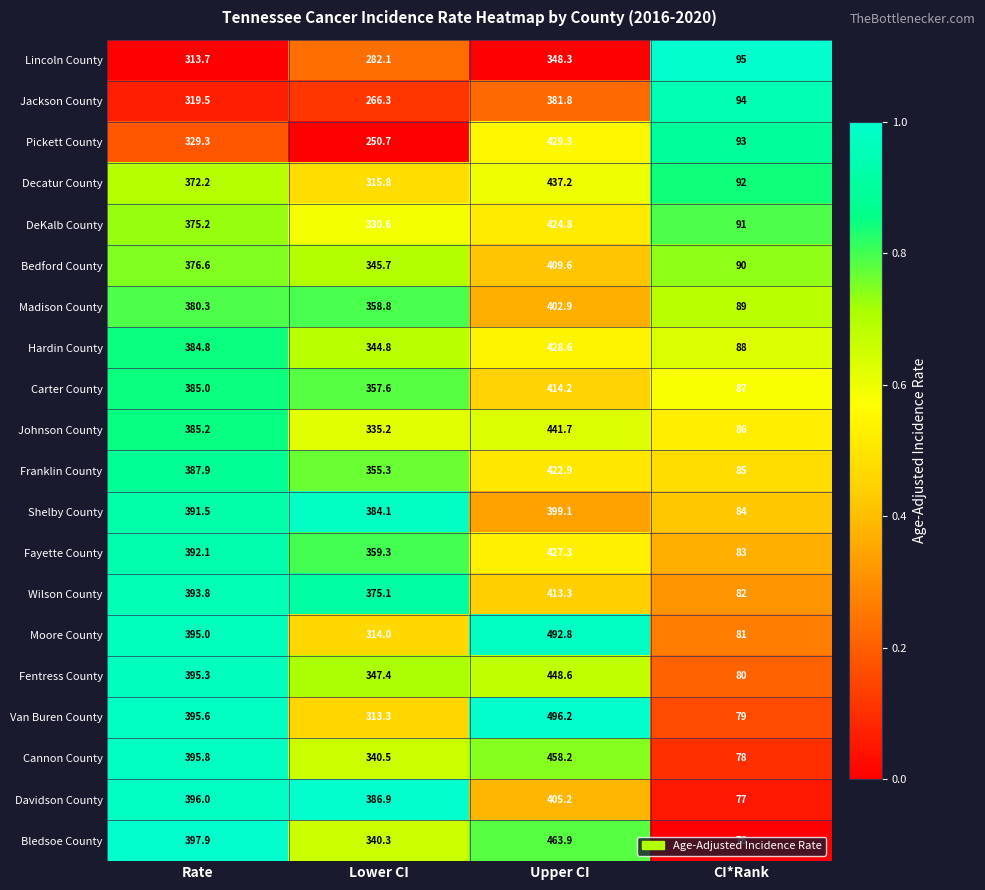

At CI*Rank, list the series in order from smallest to largest.

Bledsoe County, Davidson County, Cannon County, Van Buren County, Fentress County, Moore County, Wilson County, Fayette County, Shelby County, Franklin County, Johnson County, Carter County, Hardin County, Madison County, Bedford County, DeKalb County, Decatur County, Pickett County, Jackson County, Lincoln County